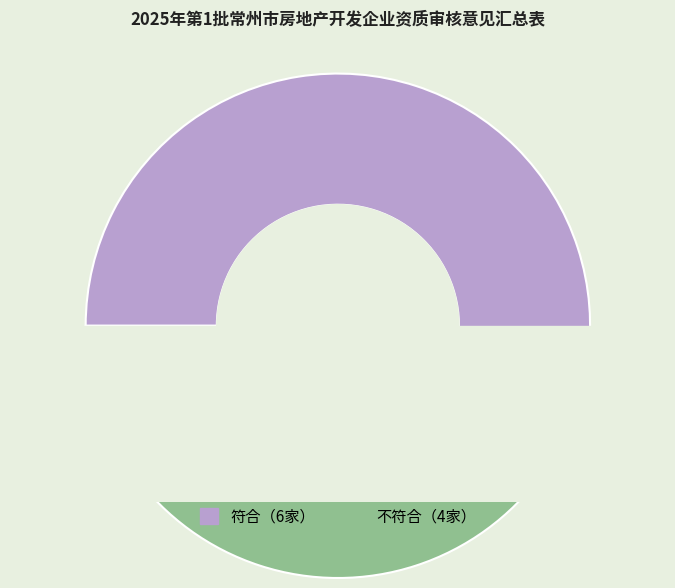

What percentage is NOT represented by 符合?

40.0%